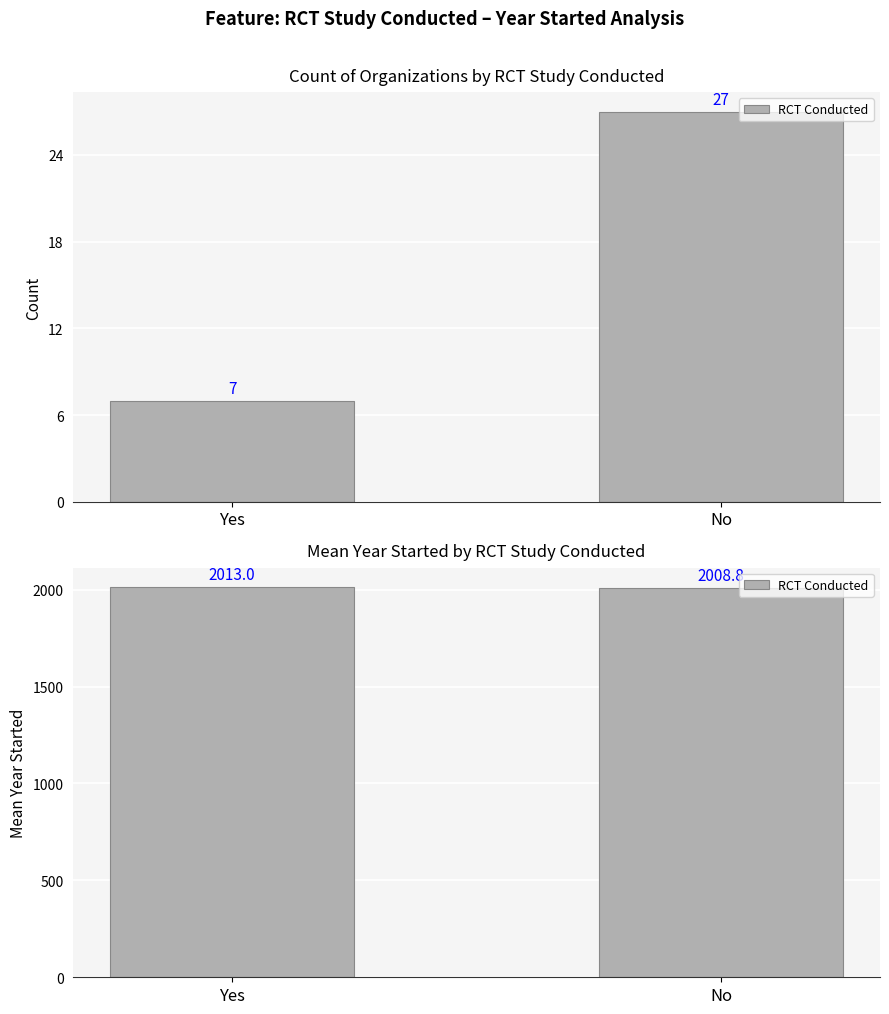

What position from the left is No?

2